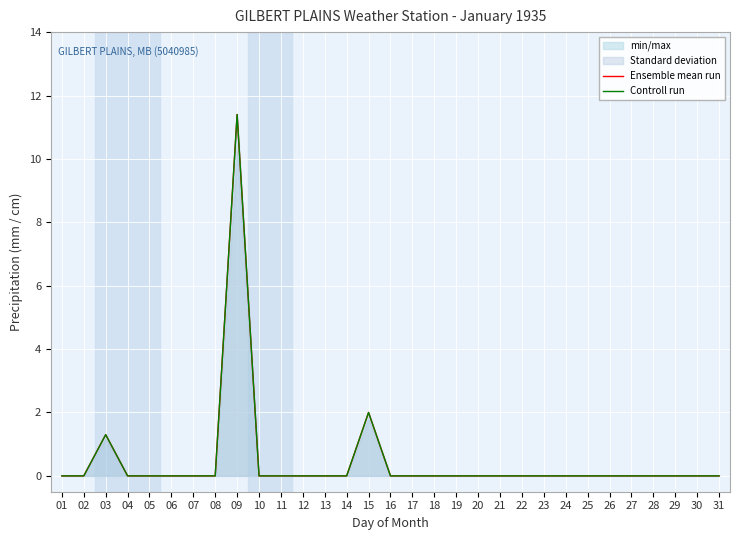

How many lines are shown in the chart?

2